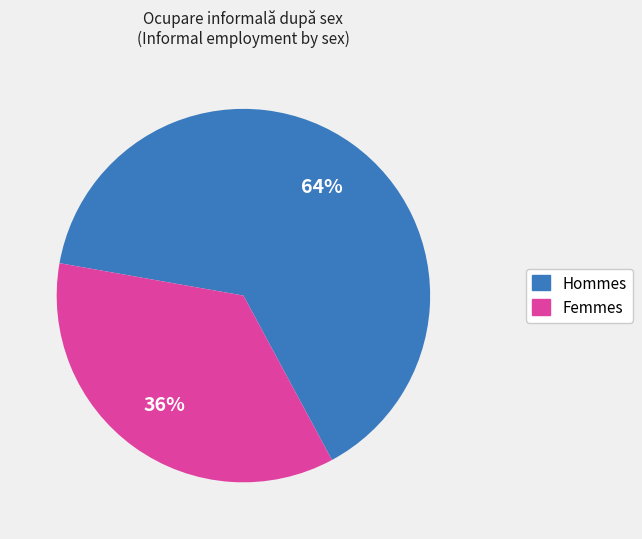

To the nearest percent, what is the average slice percentage?

50%